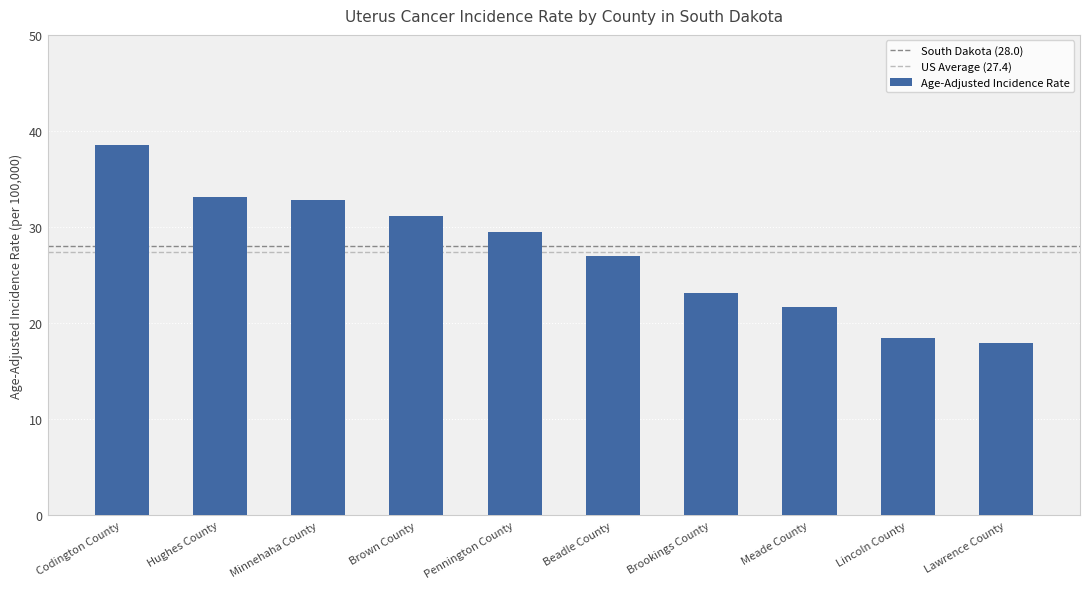

Are the bars grouped side by side (vs. stacked)?

No